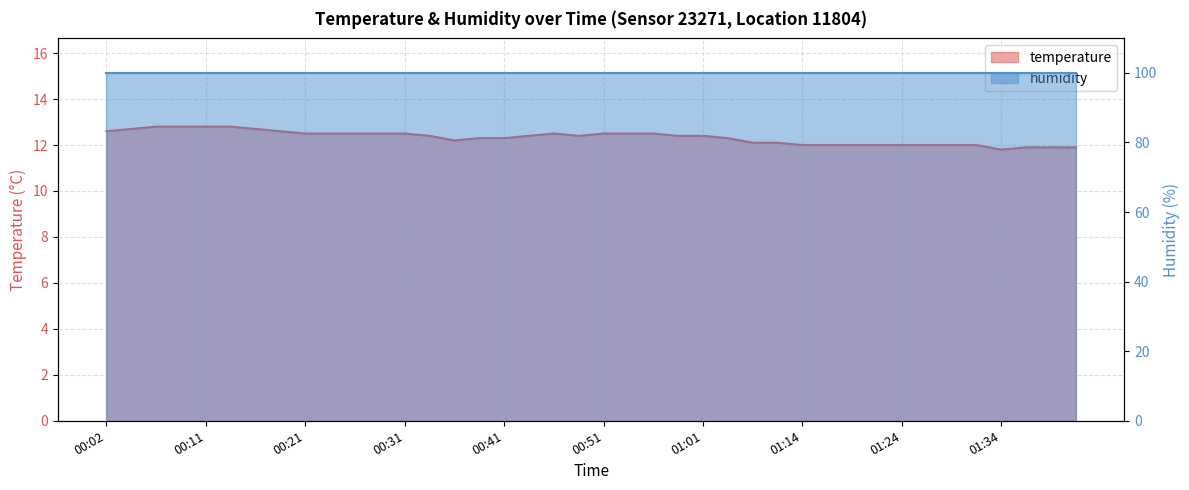

Rank the categories by value from lowest to highest.

01:34, 01:36, 01:39, 01:41, 01:14, 01:16, 01:19, 01:21, 01:24, 01:26, 01:29, 01:31, 01:09, 01:11, 00:36, 00:39, 00:41, 01:03, 00:34, 00:44, 00:49, 00:58, 01:01, 00:21, 00:24, 00:26, 00:29, 00:31, 00:46, 00:51, 00:53, 00:56, 00:02, 00:19, 00:04, 00:16, 00:07, 00:09, 00:11, 00:14